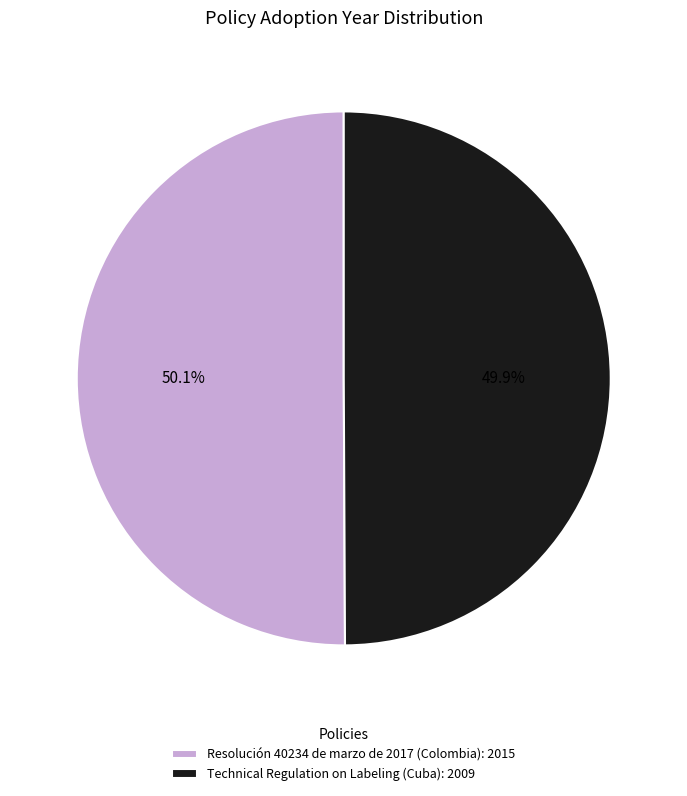

Approximately how many times larger is the value at Technical Regulation on Labeling (Cuba): 2009 compared to Resolución 40234 de marzo de 2017 (Colombia): 2015?

1.0